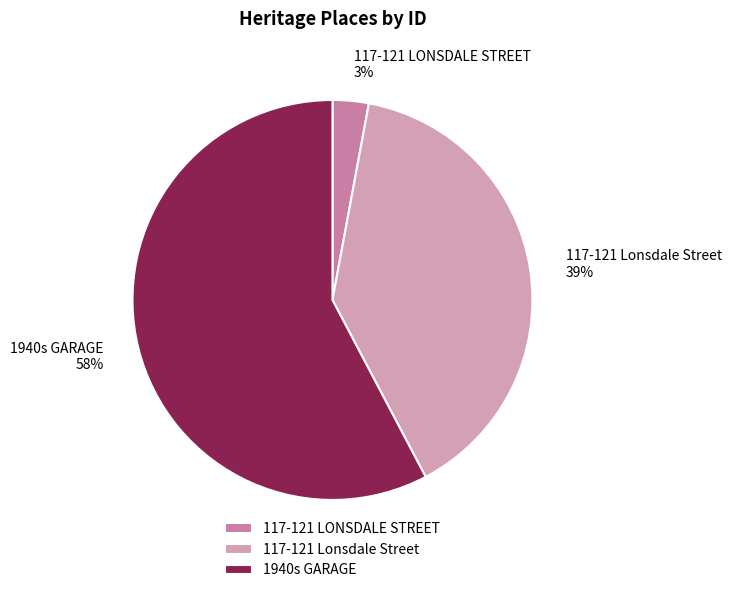

True or false: 117-121 Lonsdale Street accounts for 45% of the total.

False